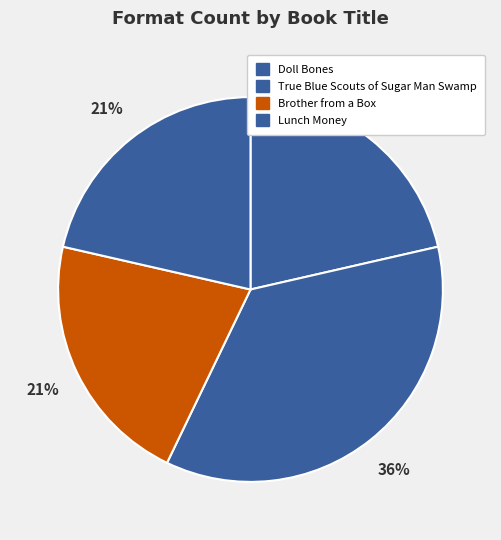

Do Lunch Money and Doll Bones together represent more than half of the pie?

No